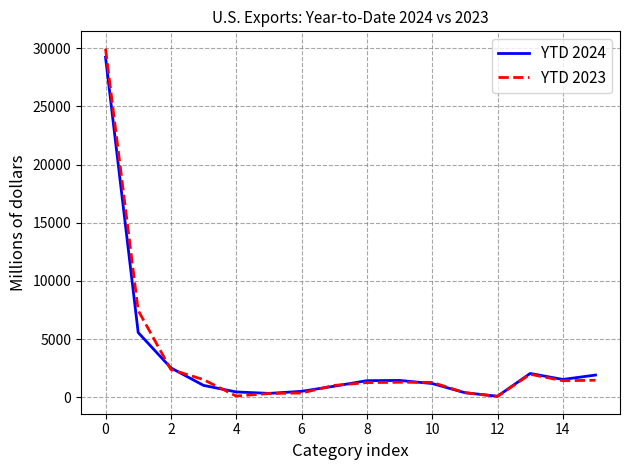

What is the greatest value displayed?

29966